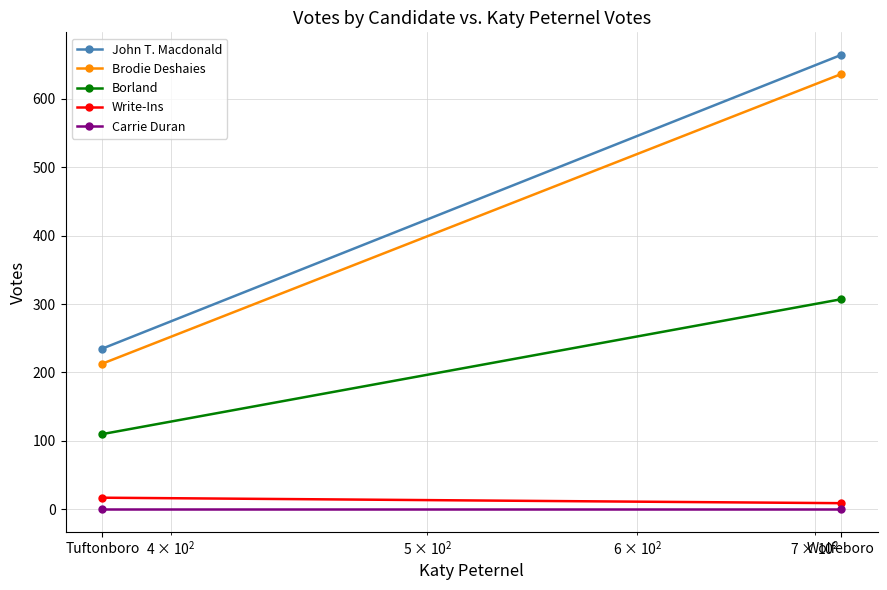

At which label is Carrie Duran closest to 0?

Tuftonboro